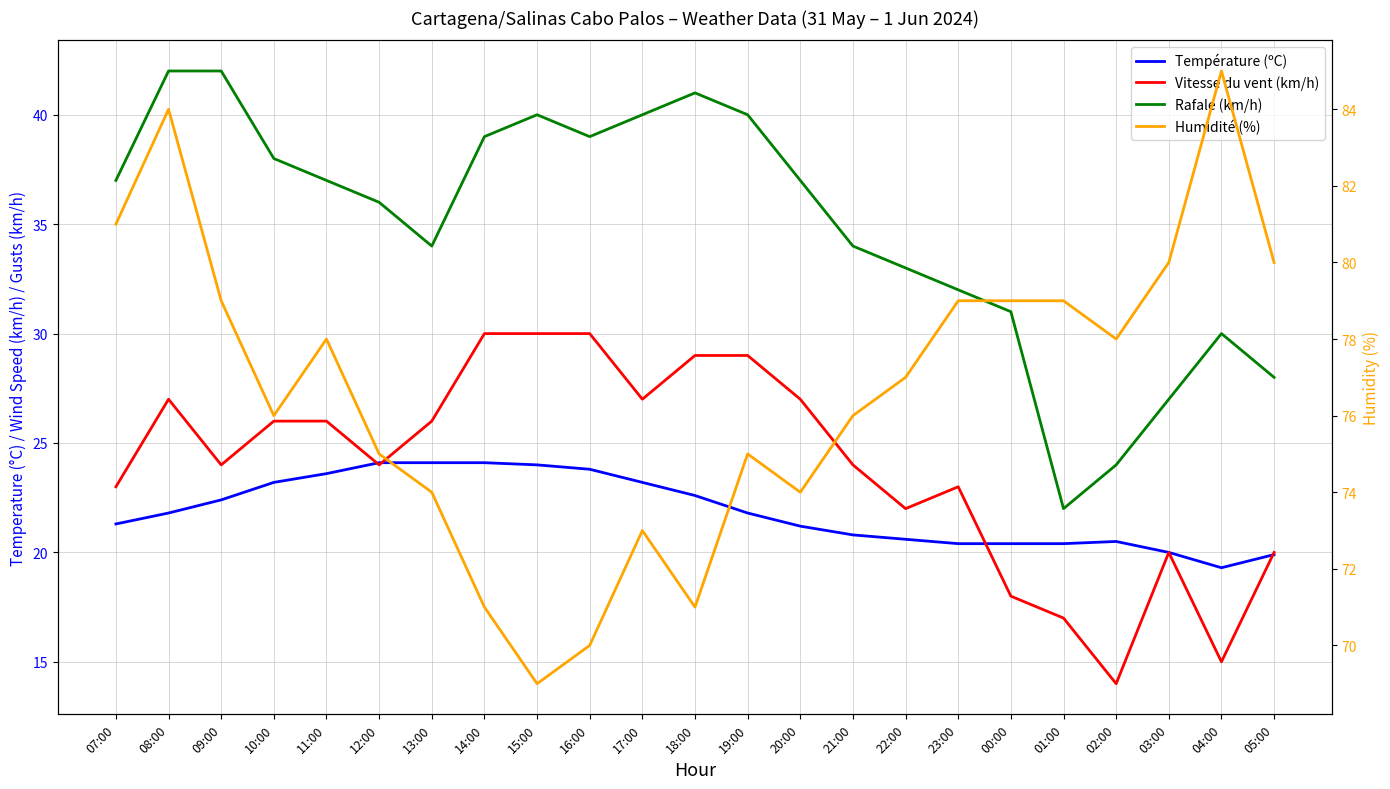

What are all the series names shown in the legend?

Température (ºC), Vitesse du vent (km/h), Rafale (km/h), Humidité (%)